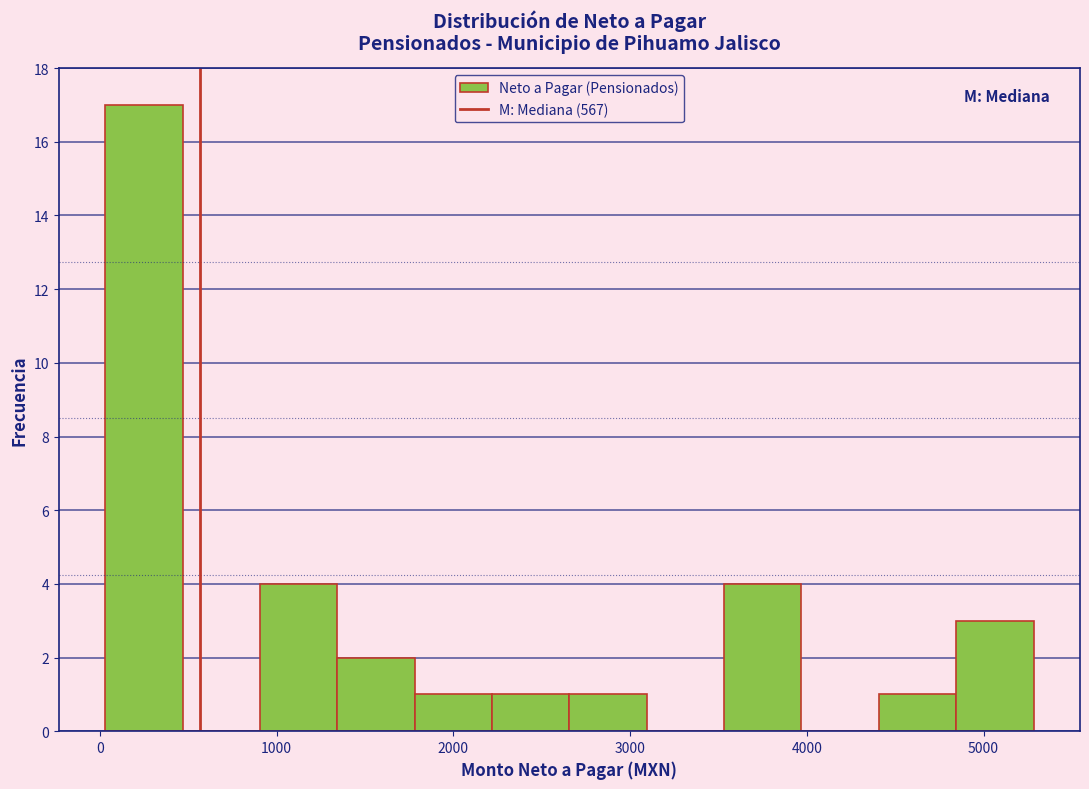

What is the height of the bar covering 2700 to 3100 on the x-axis? Neither the bar edges nor the heights are printed on the chart, so give them approximately, as read against the axes.

1